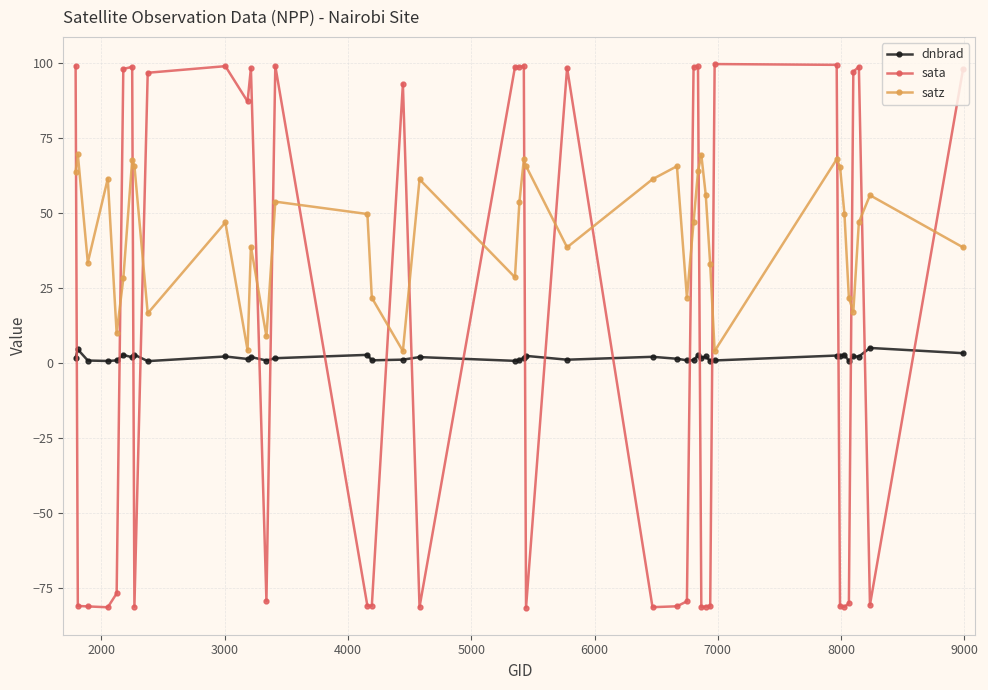

How many positive values does the sata series have?

20